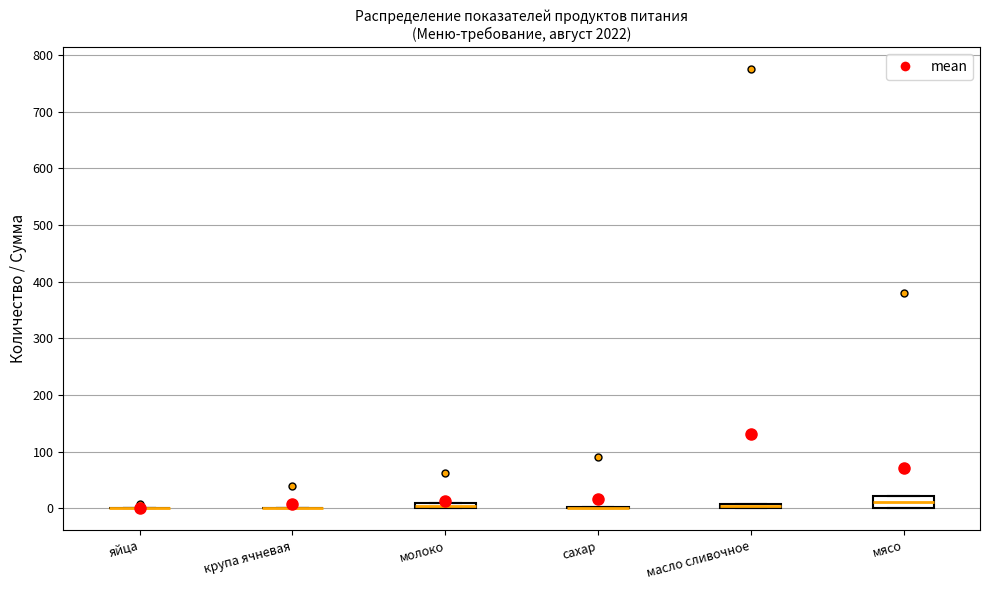

Which box is the tallest, from its lower edge to its upper edge?

мясо